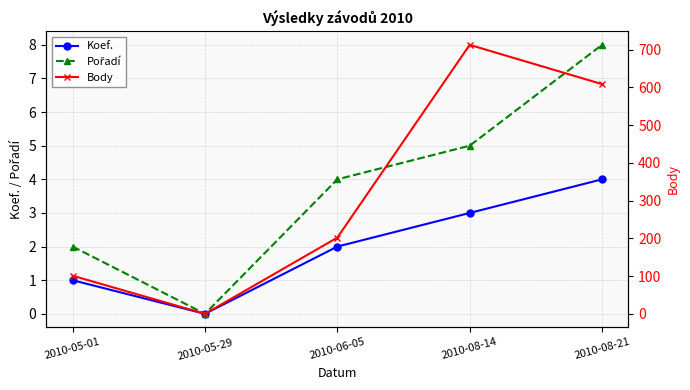

What is the difference between the highest and lowest values at 2010-08-21?

605